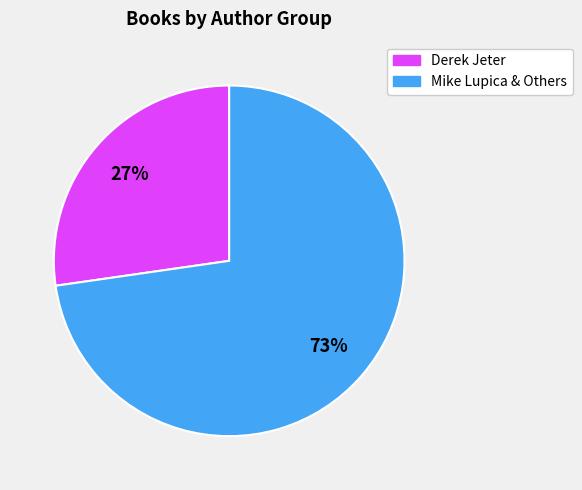

To the nearest percent, what is the average slice percentage?

50%